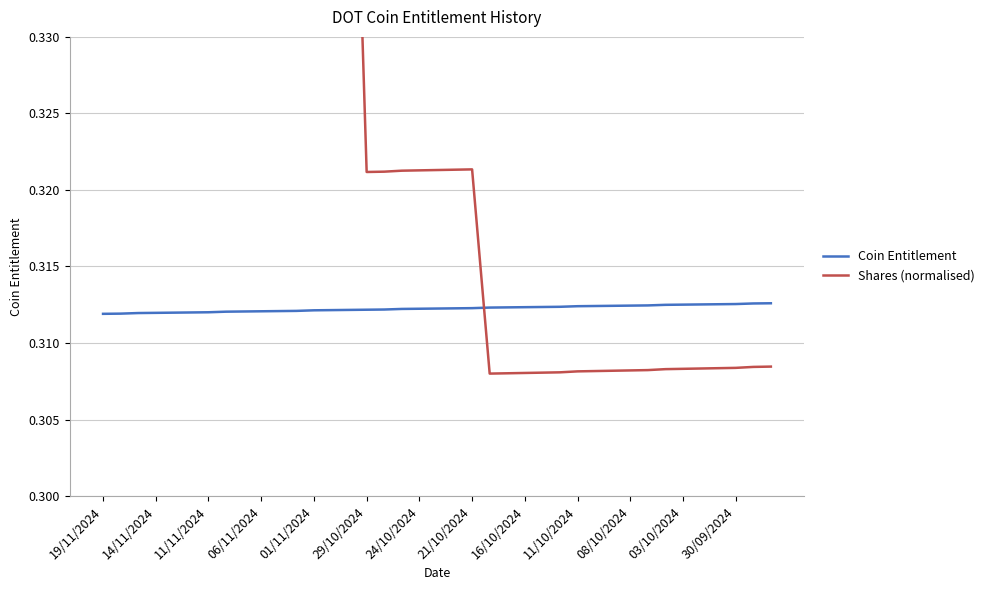

Reading right to left, what are all the values shown in this chart?

Coin Entitlement: 0.3	0.3	0.3	0.3	0.3	0.3	0.3	0.3	0.3	0.3	0.3	0.3	0.3	0.3	0.3	0.3	0.3	0.3	0.3	0.3	0.3	0.3	0.3	0.3	0.3	0.3	0.3	0.3	0.3	0.3	0.3	0.3	0.3	0.3	0.3	0.3	0.3	0.3	0.3
Shares (normalised): 0.3	0.3	0.3	0.3	0.3	0.3	0.3	0.3	0.3	0.3	0.3	0.3	0.3	0.3	0.3	0.3	0.3	0.3	0.3	0.3	0.3	0.3	0.3	0.3	0.4	0.4	0.4	0.4	0.4	0.4	0.4	0.4	0.4	0.4	0.4	0.4	0.4	0.4	0.4